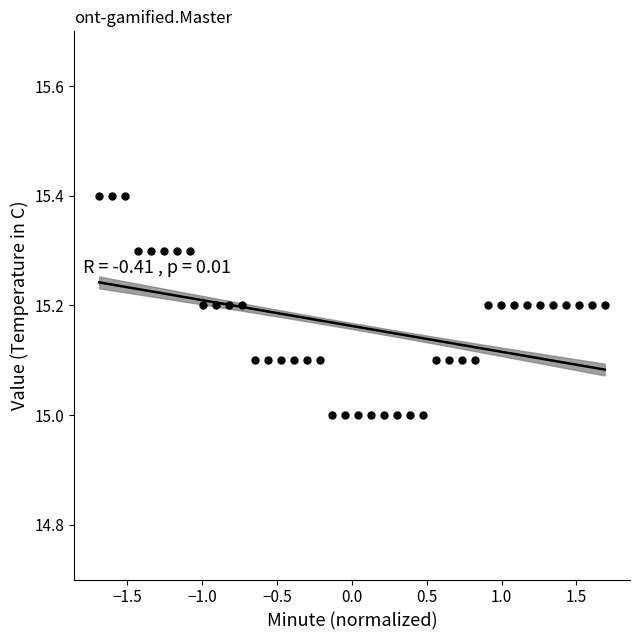

What is the range of Y values (max minus min)?

0.4